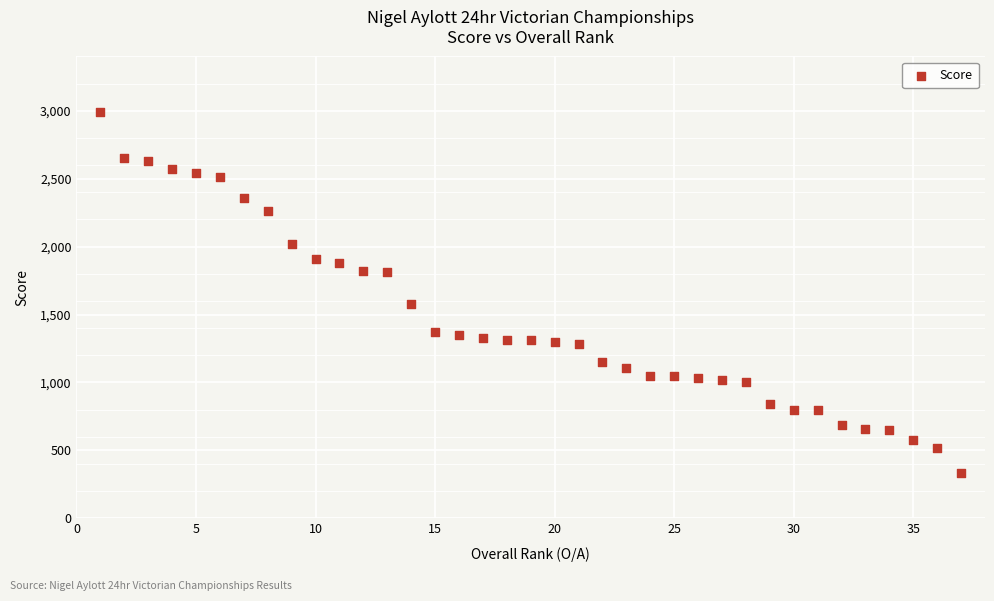

What is the range of X values (max minus min)?

36